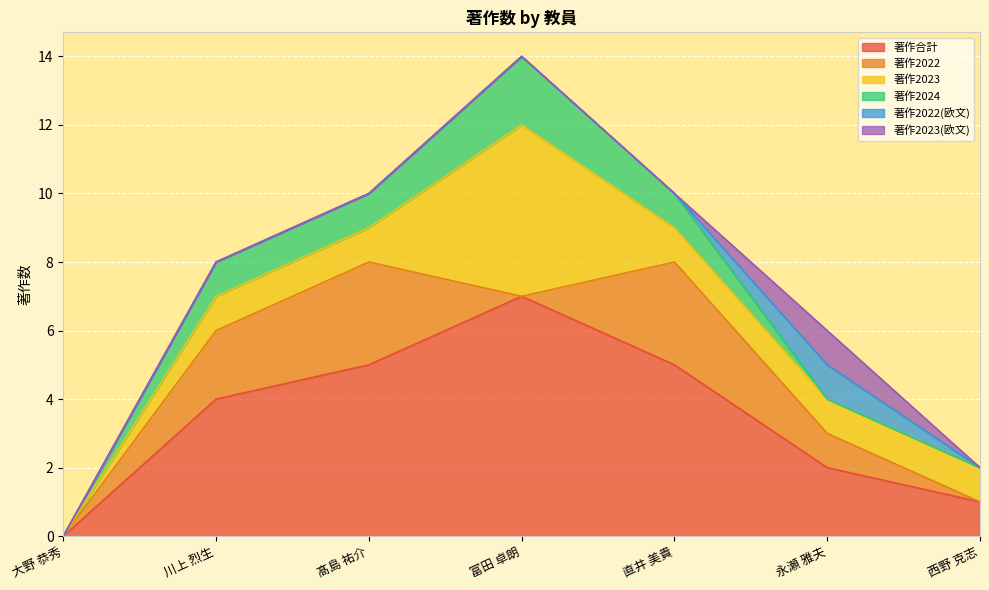

Which series has the largest range (max minus min)?

著作合計